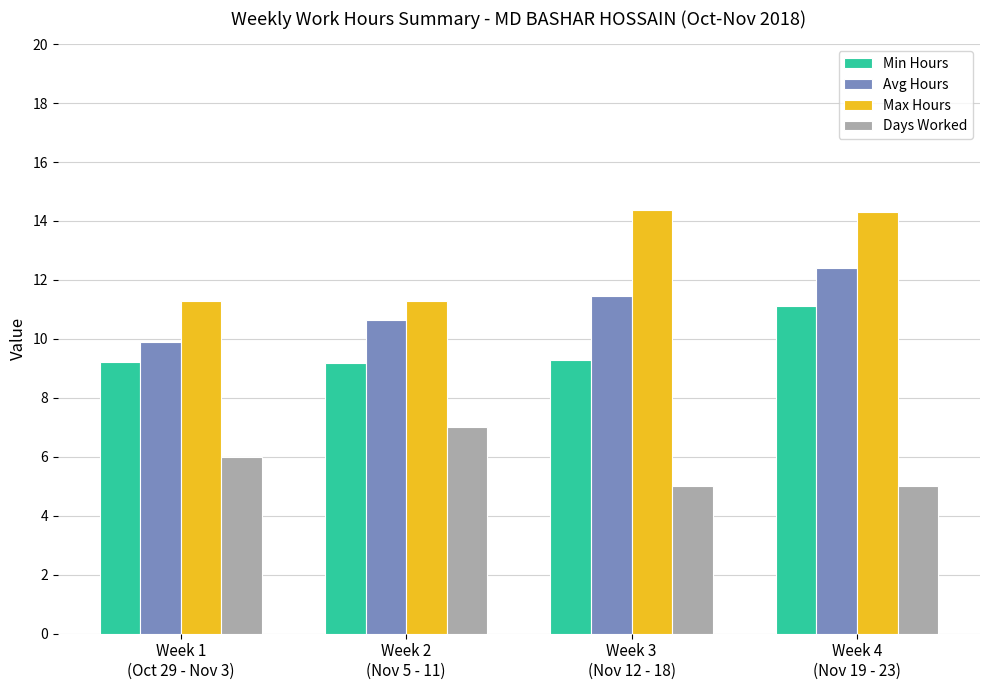

Which series has the largest total across all categories?

Max Hours